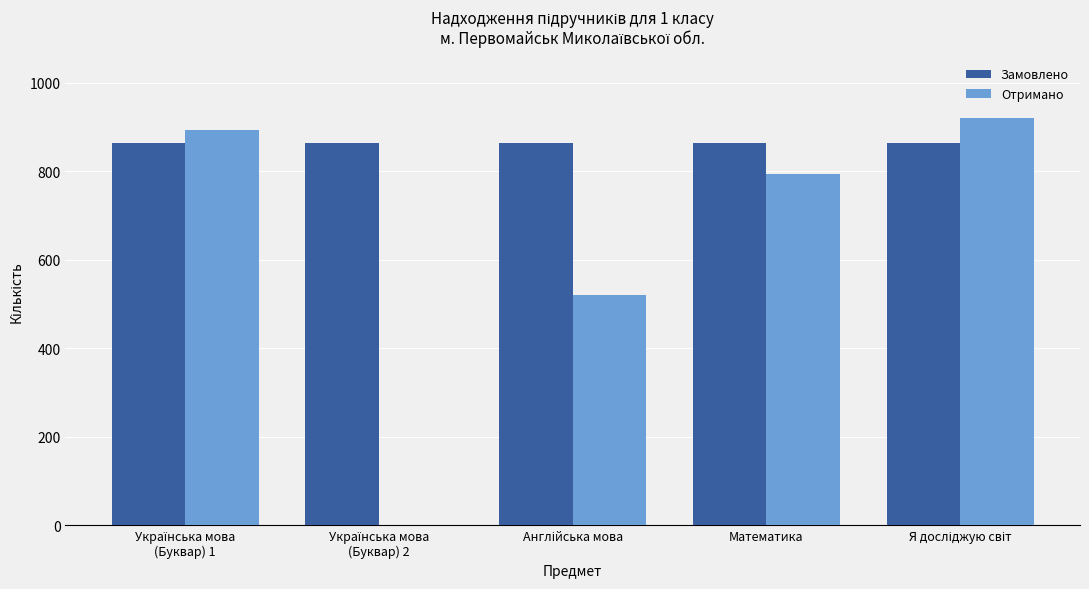

What is the sum of all Отримано values?

3127